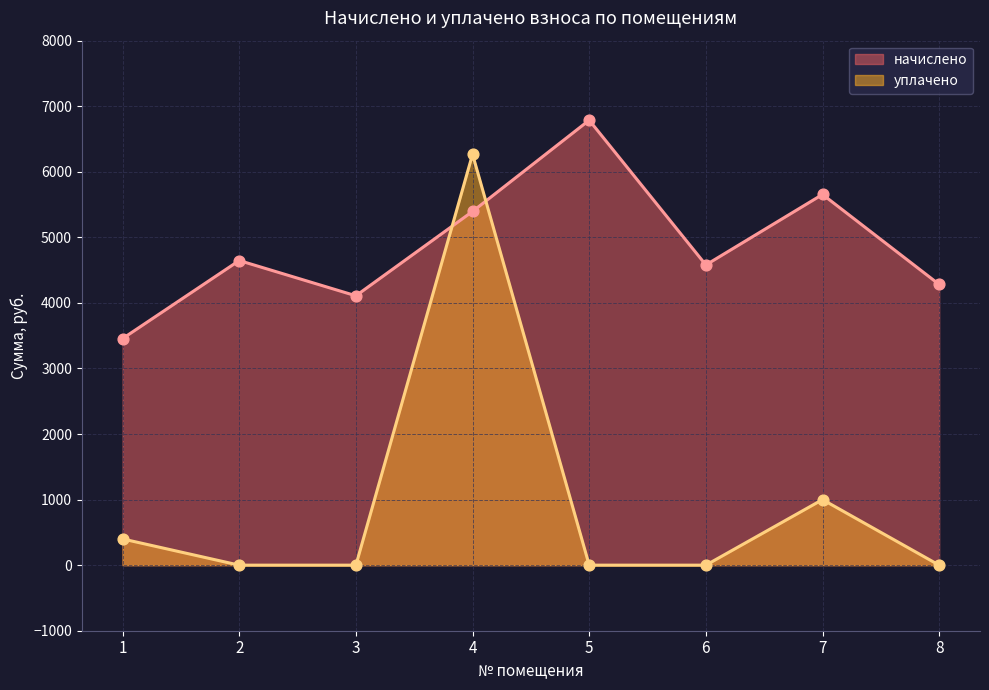

Which series reaches the maximum Y coordinate?

начислено